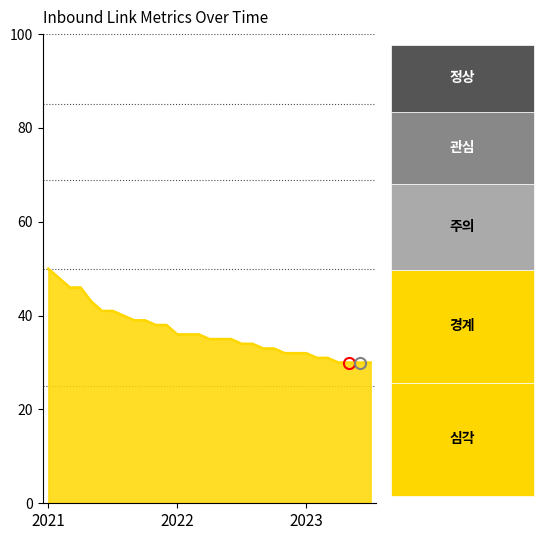

What is the difference between the maximum and minimum values?

20